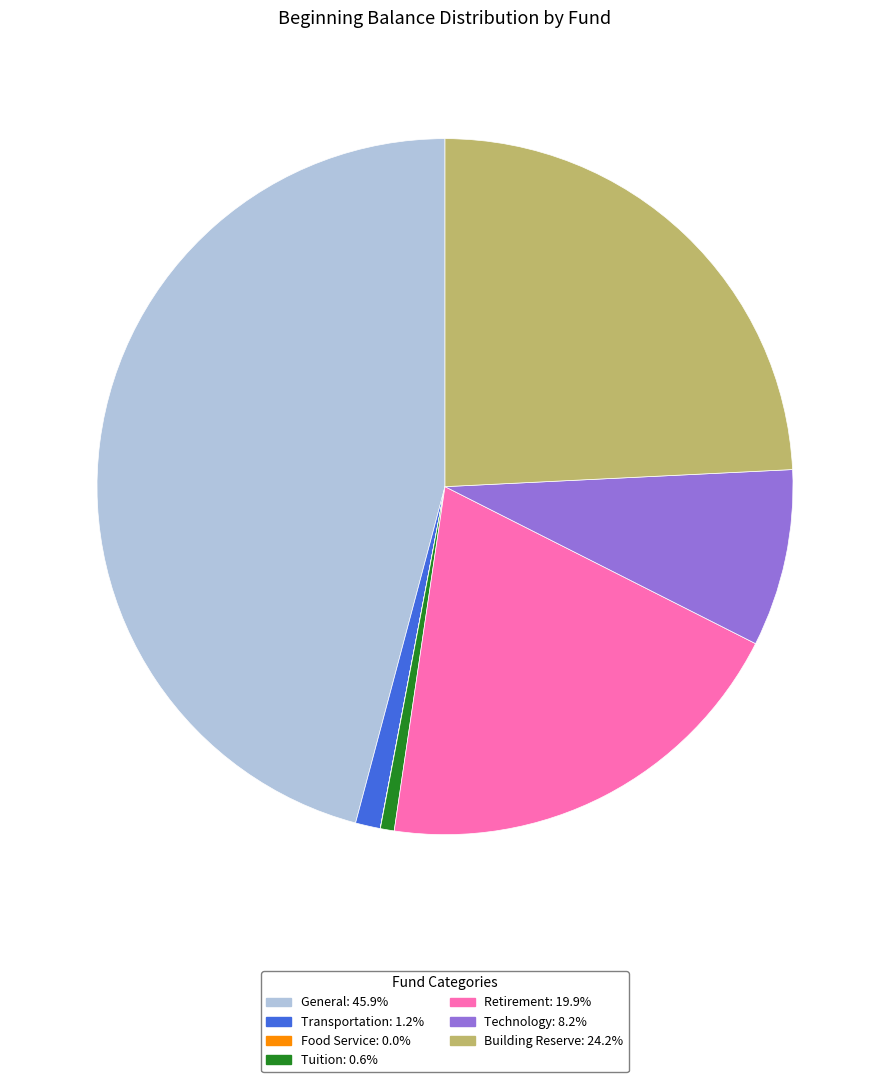

Is there any slice that represents more than half of the pie?

No